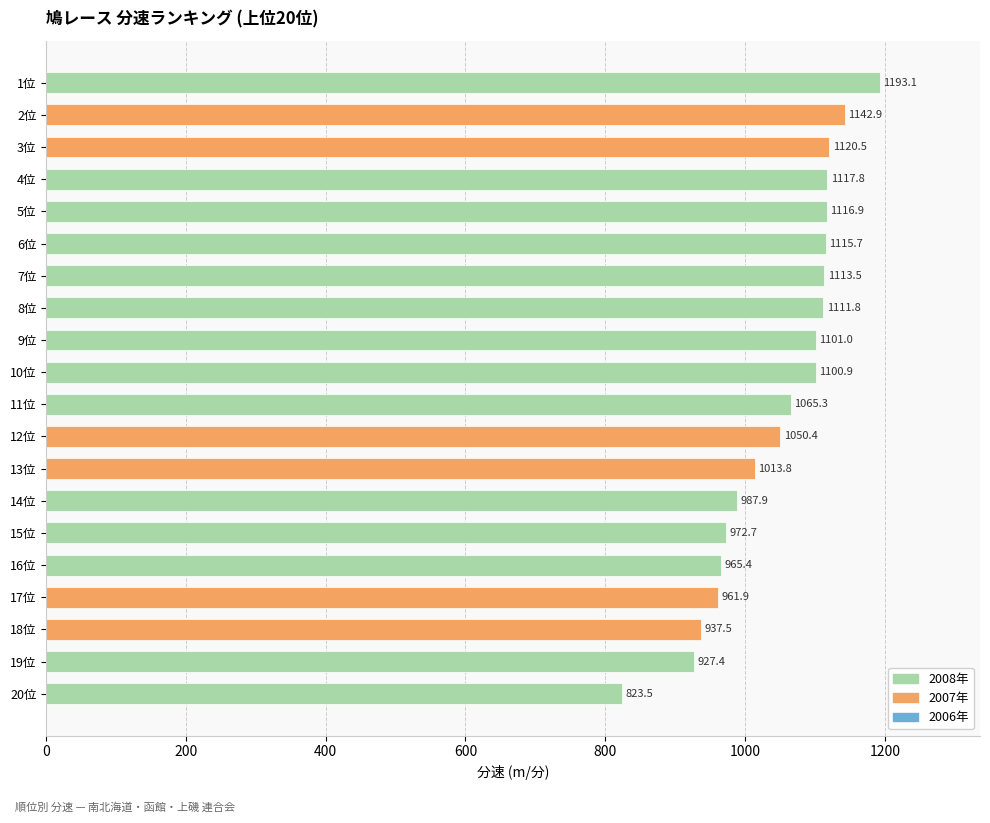

What is the label of the 16th bar from the top?

16位